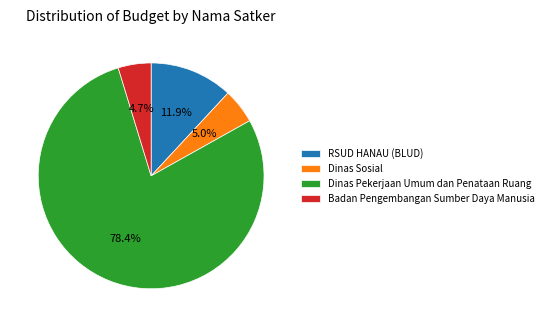

Which slice is the largest?

Dinas Pekerjaan Umum dan Penataan Ruang